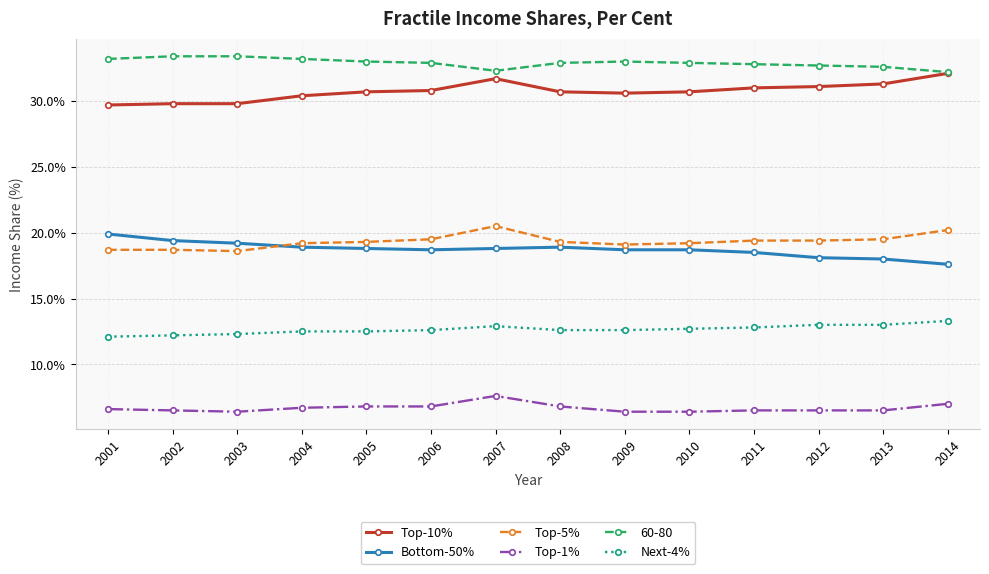

At 2001, list the series in order from largest to smallest.

60-80, Top-10%, Bottom-50%, Top-5%, Next-4%, Top-1%